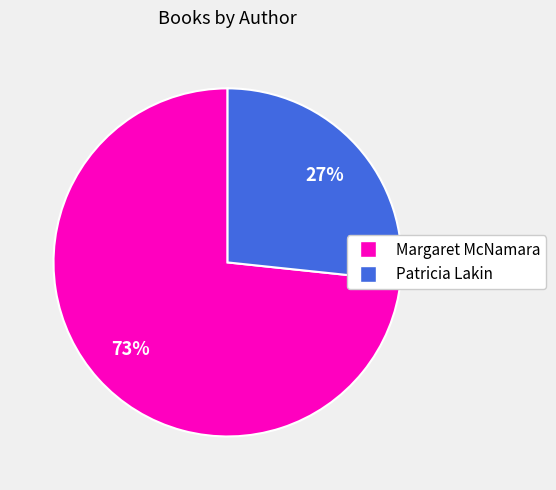

To the nearest percent, what portion does Margaret McNamara represent?

73%